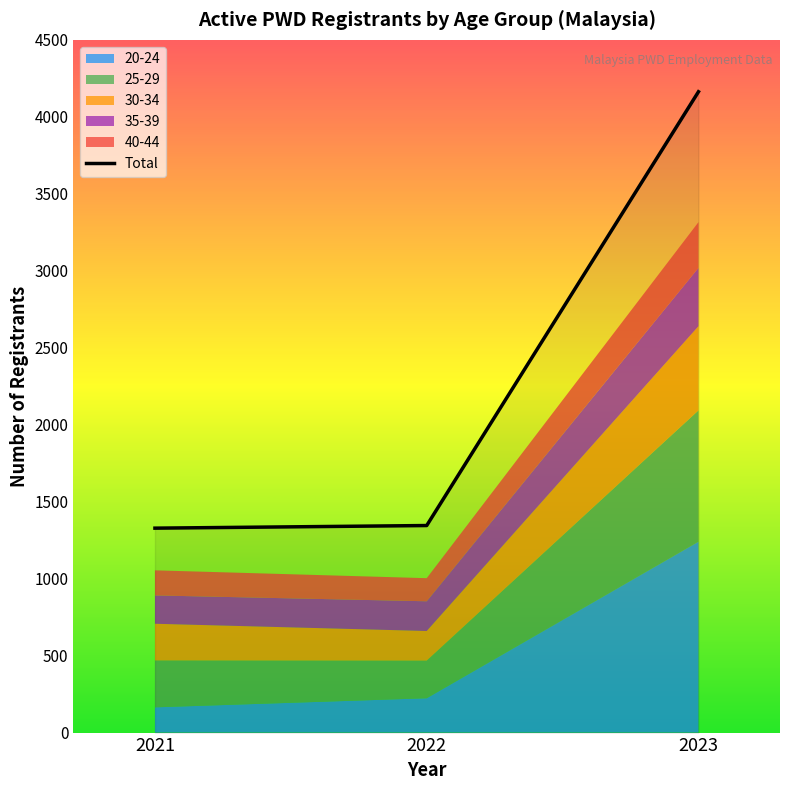

At which category is the sum across all series the highest?

2023